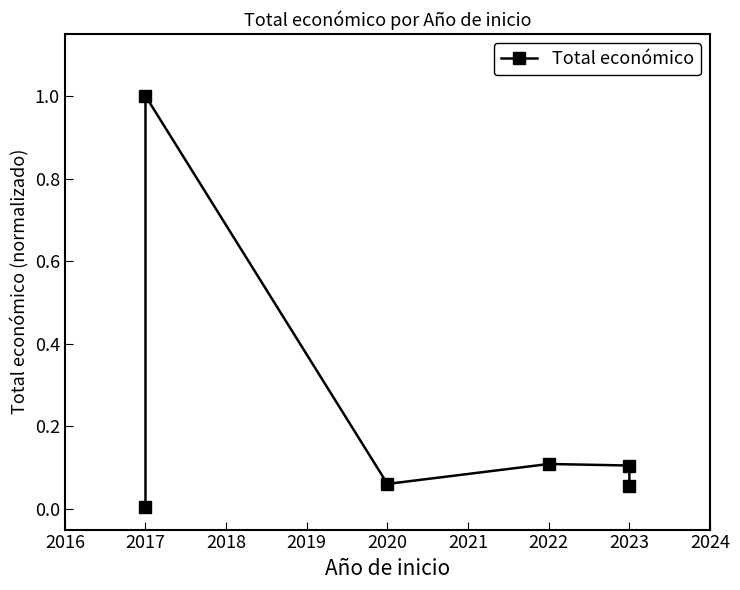

Reading left to right, extract all data points from this chart.

0.0	1.0	0.1	0.1	0.1	0.1